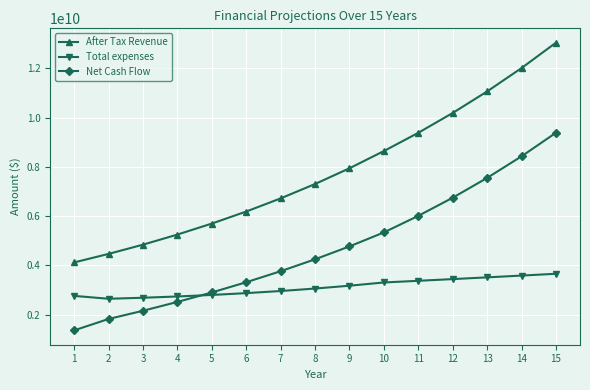

How many values in the After Tax Revenue series exceed 7302748510?

8